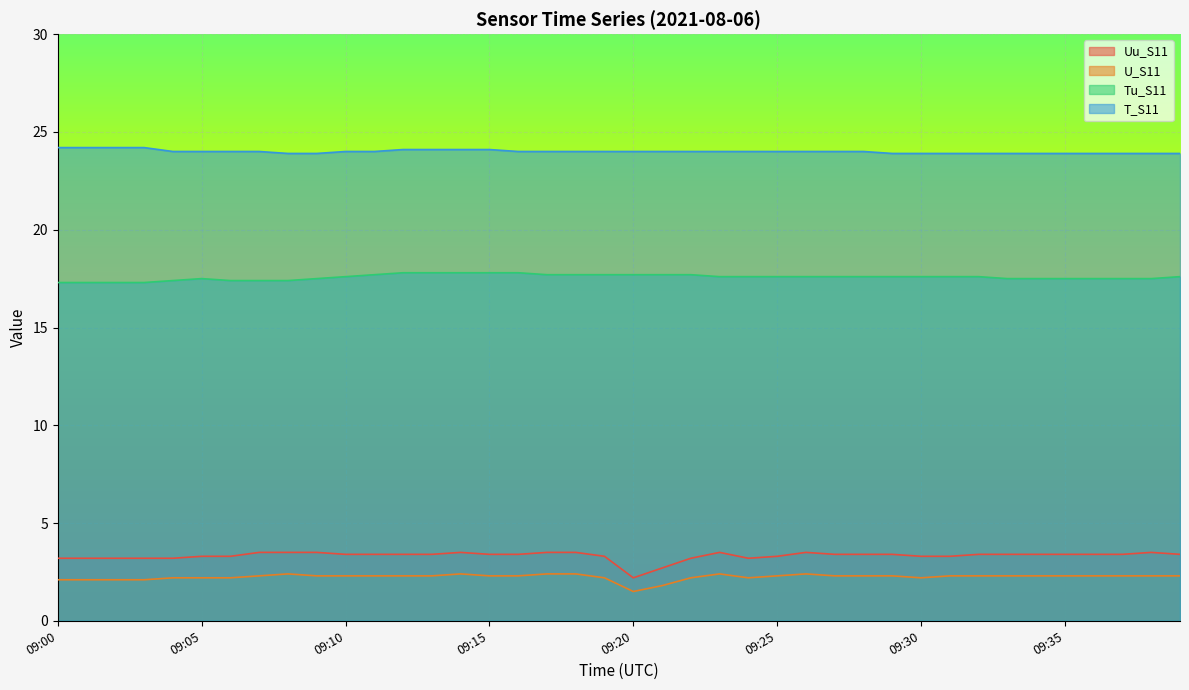

True or false: Uu_S11 and T_S11 intersect in this chart.

False